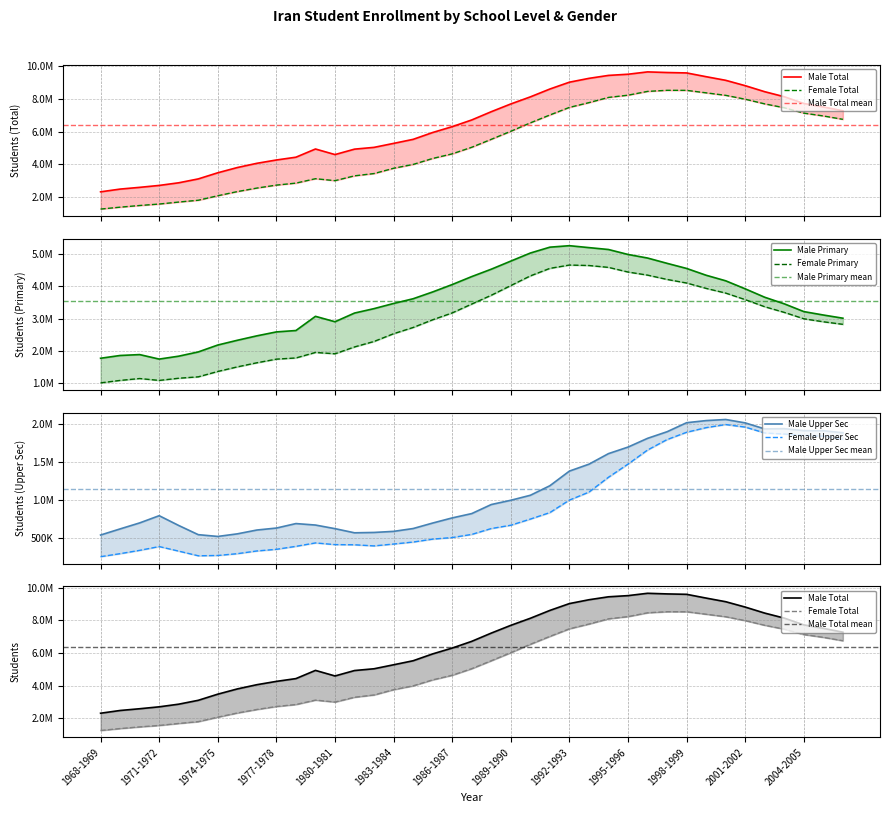

How many data points in Male Upper Sec are less than 825448?

19